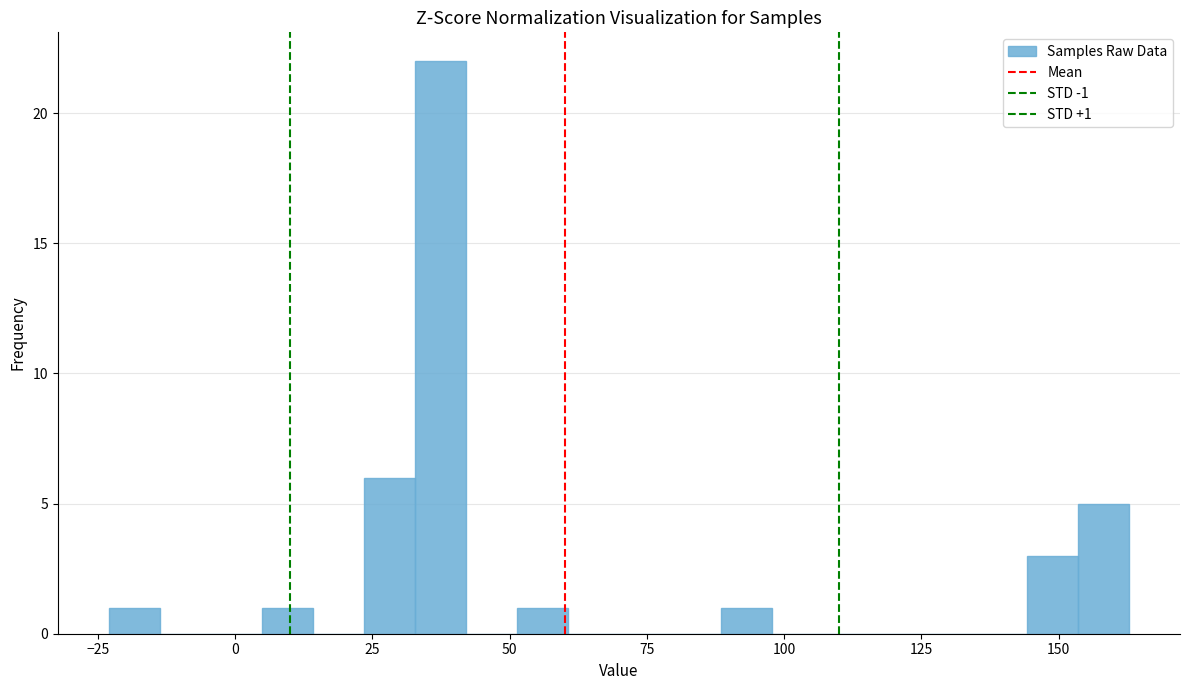

Read against the x-axis, roughly where is the centre of the tallest bar?

35